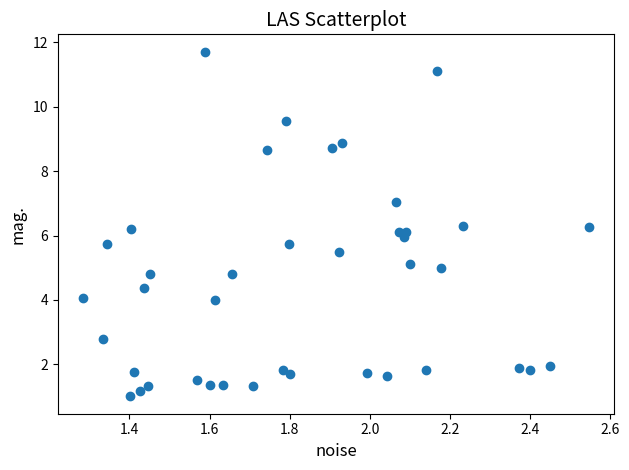

What is the range of X values (max minus min)?

1.3